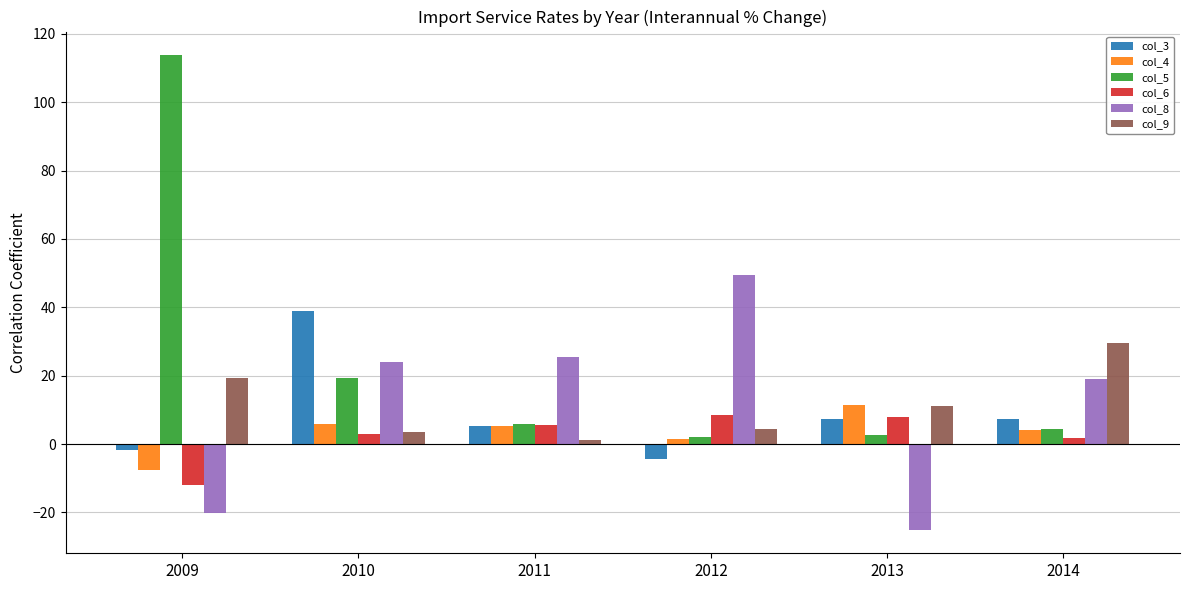

How many data points does each series have?

6